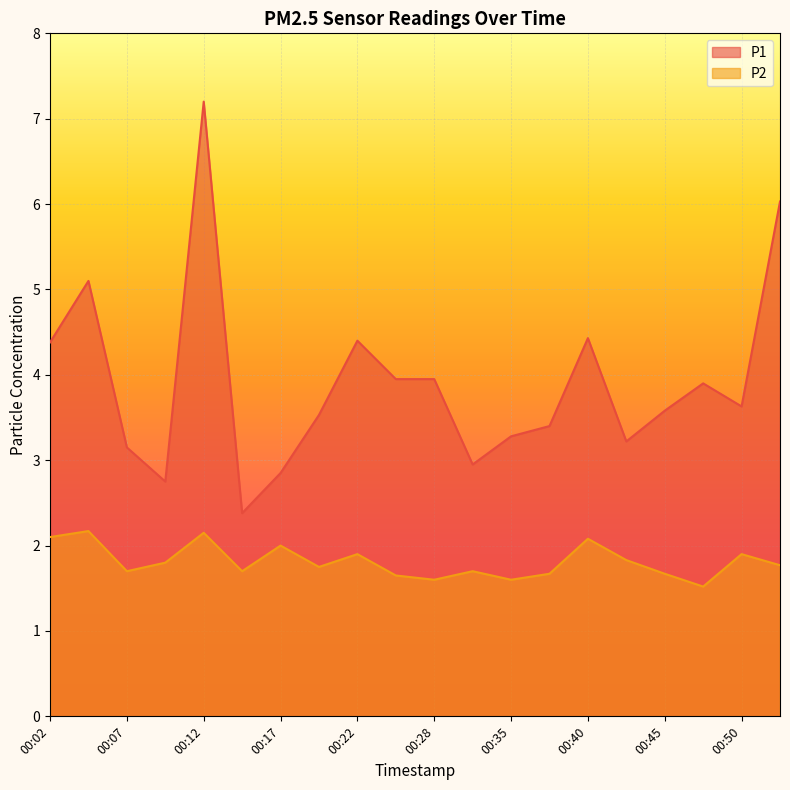

How many categories are shown in the chart?

20